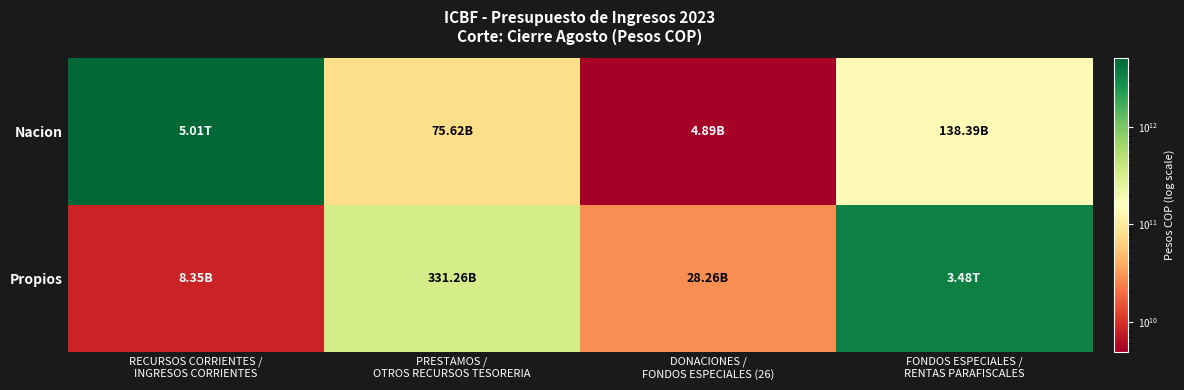

Count the number of categories in the chart.

4